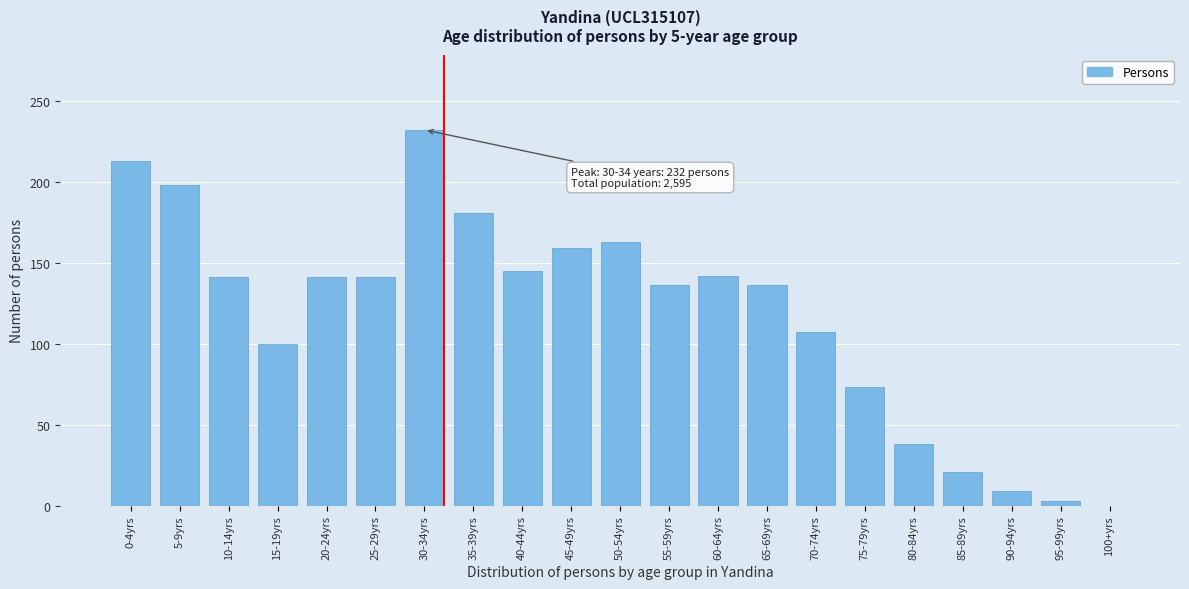

The chart shows a value of 141 at 25-29yrs. True or false?

True